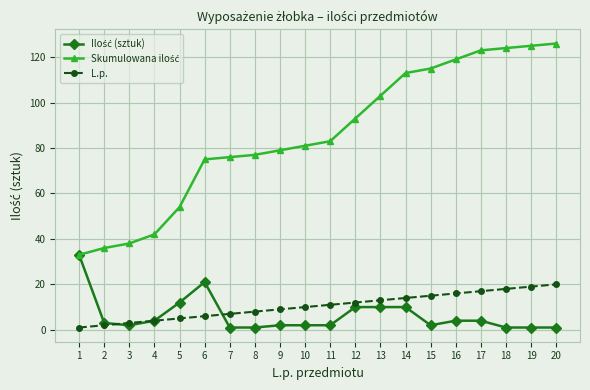

Is this an area chart (filled region under the line)?

No